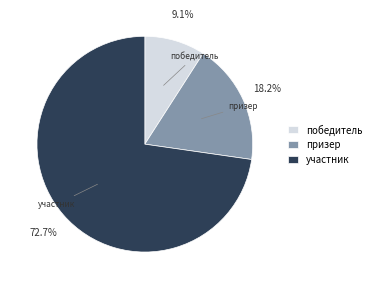

Which has a higher value, призер or участник?

участник